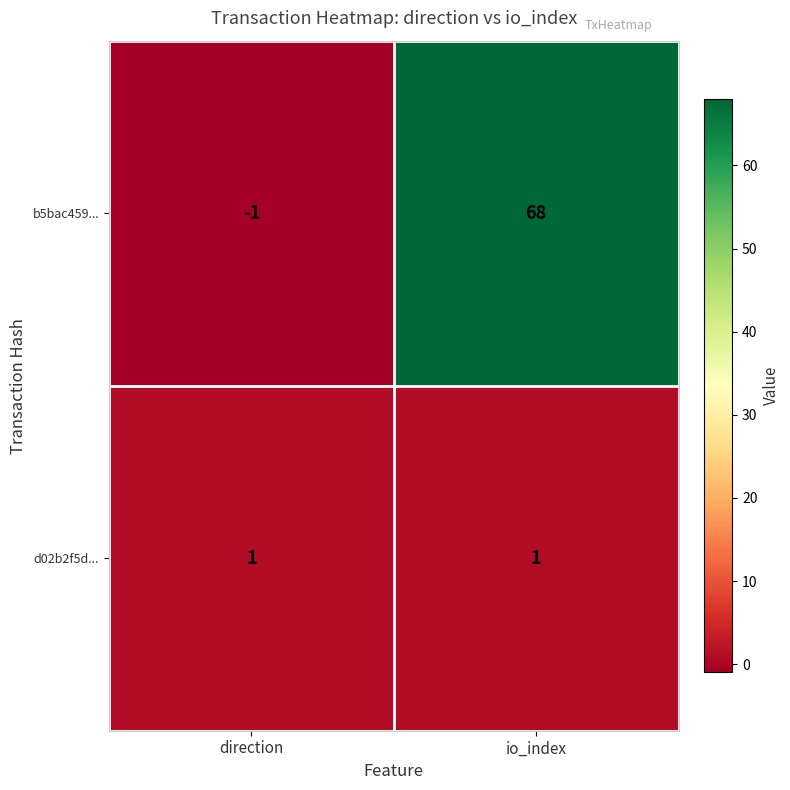

At which category is the sum across all series the highest?

io_index